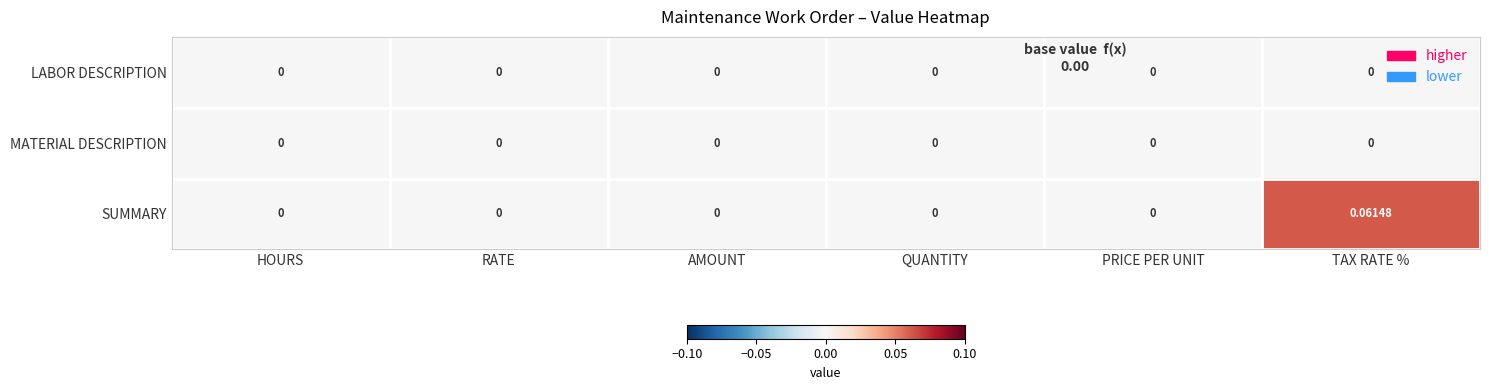

Which category has the highest value across all series?

TAX RATE %